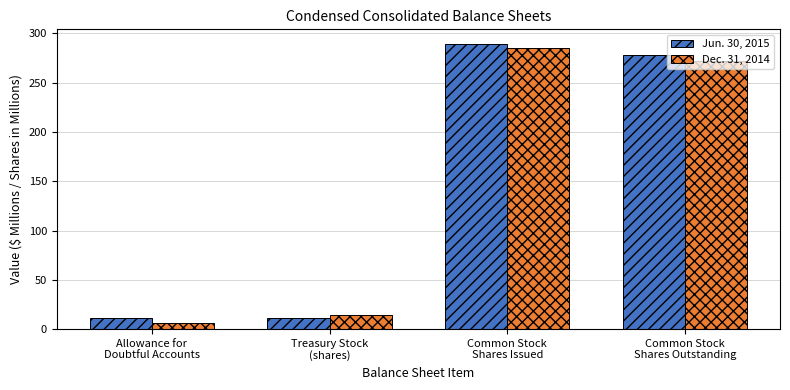

Between Treasury Stock
(shares) and Common Stock
Shares Issued, which series saw the biggest shift?

Jun. 30, 2015